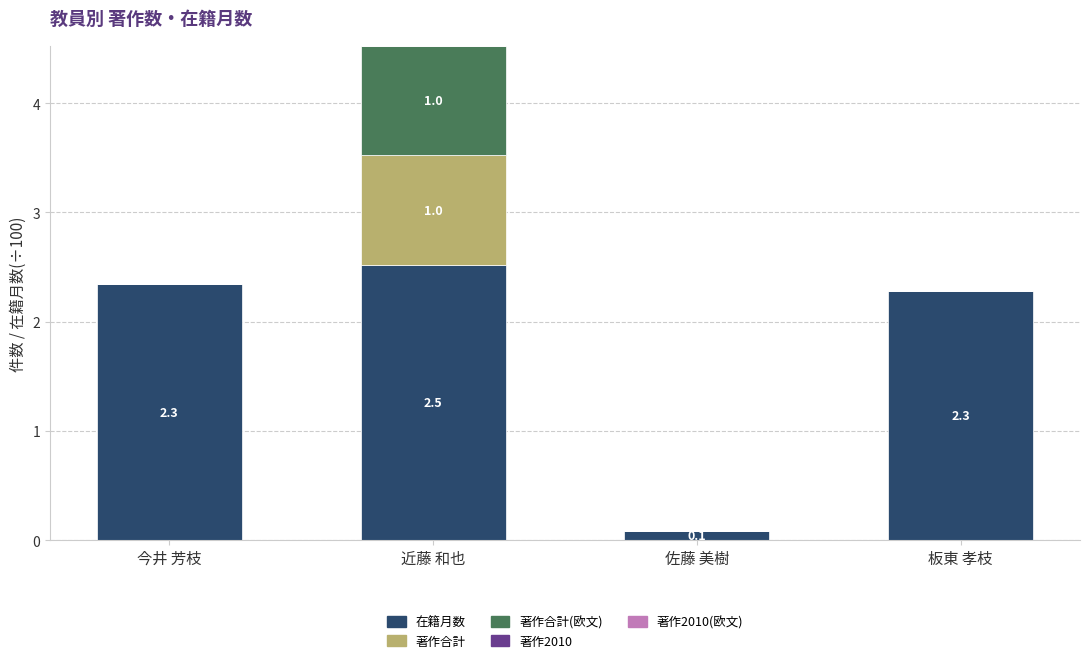

The value of 在籍月数 at 今井 芳枝 is 3.3. True or false?

False